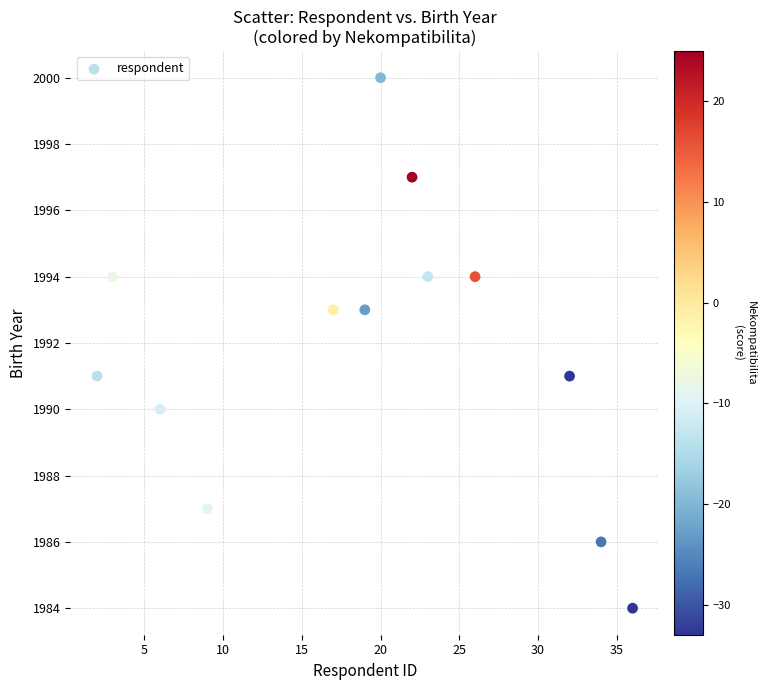

What is the range of X values (max minus min)?

34